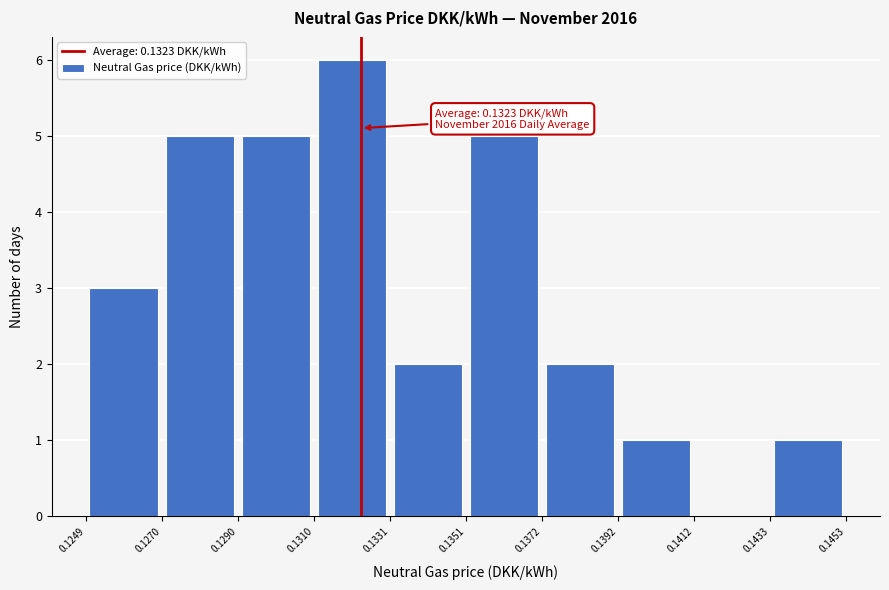

Which range on the x-axis has the tallest bar?

0.1310 to 0.1331